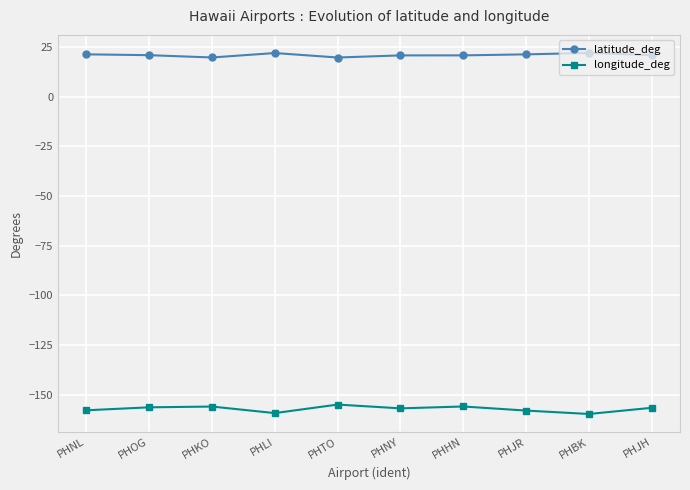

Does the chart display data point markers on the line(s)?

Yes